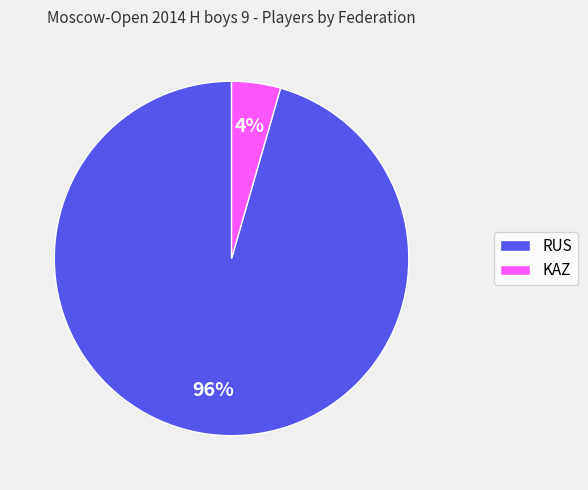

To the nearest percent, what is the combined percentage of RUS and KAZ?

100%